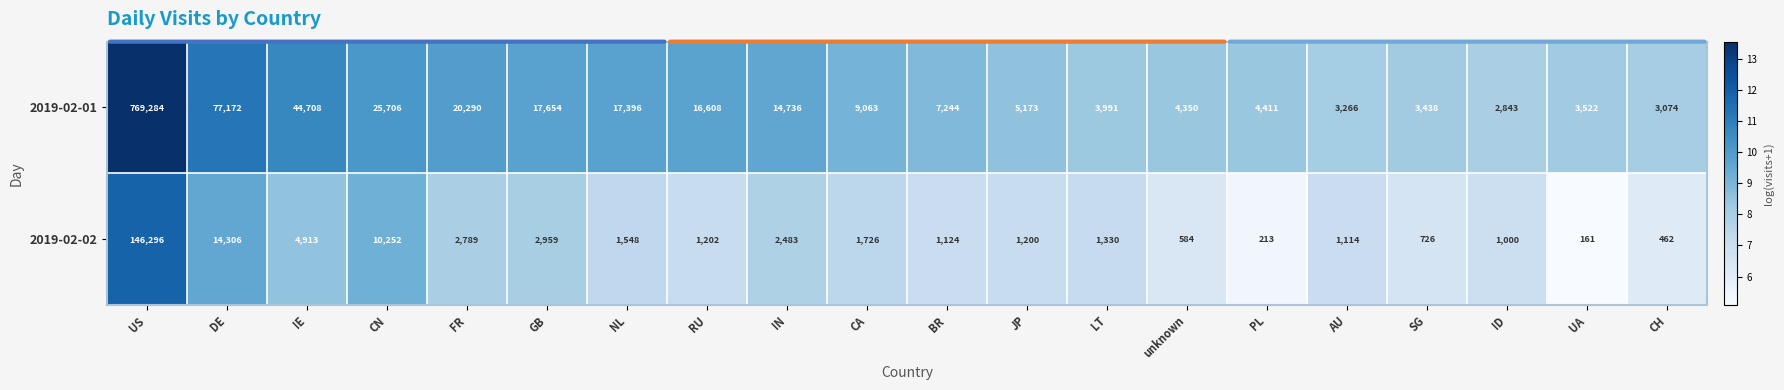

At which category is the sum across all series the highest?

US